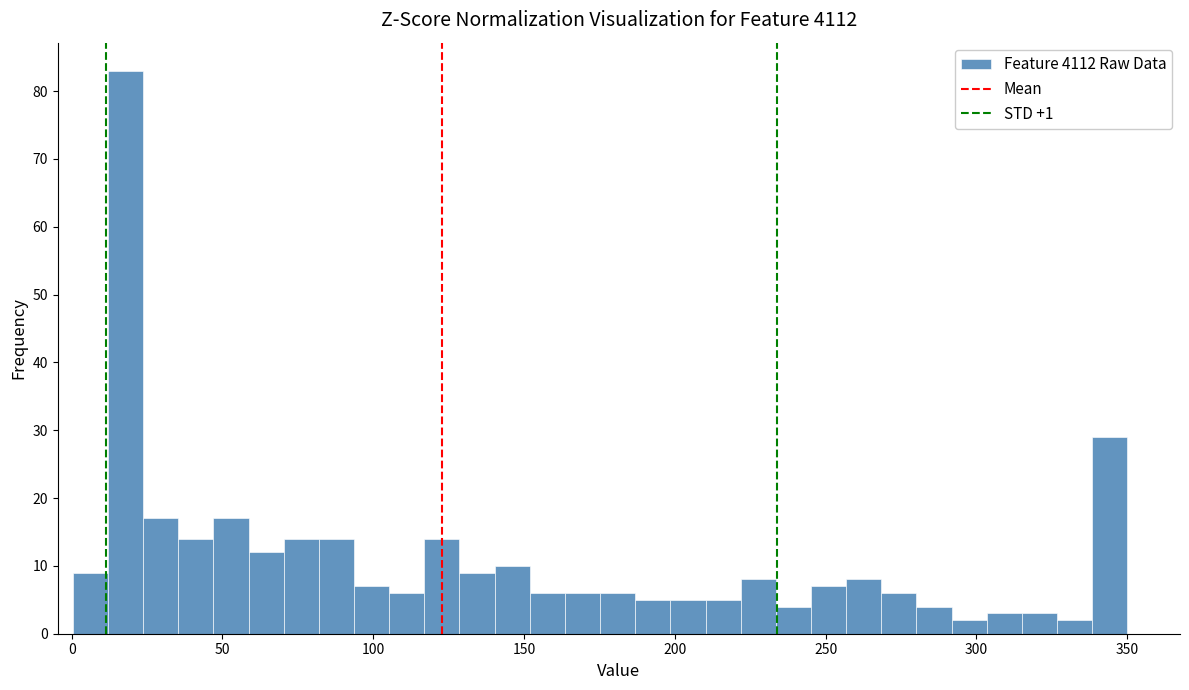

Around what value on the x-axis is the tallest bar? Give the approximate position of its centre, as read against the axis.

20